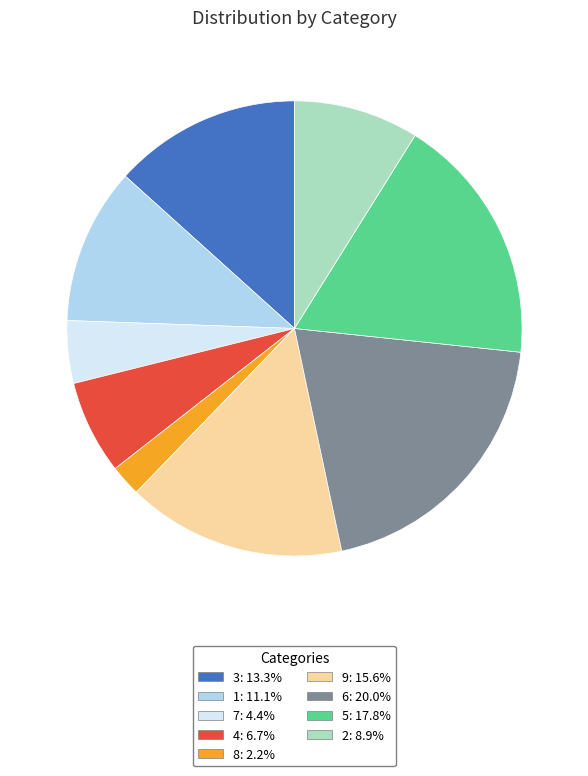

Is there any slice that represents more than half of the pie?

No